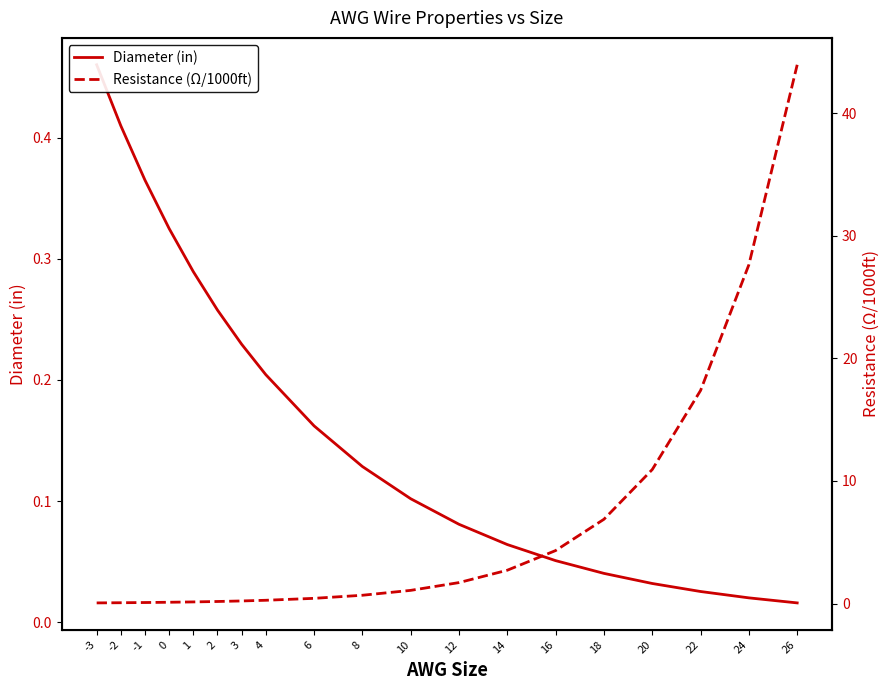

List the series in order of their overall mean, lowest first.

Diameter (in), Resistance (Ω/1000ft)